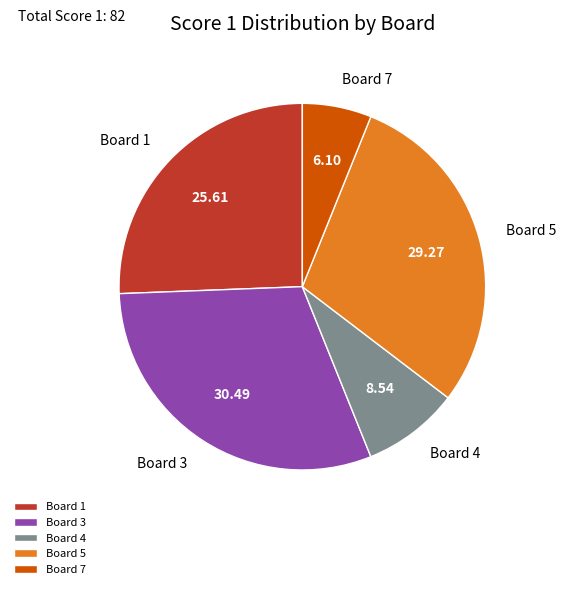

Approximately how many times larger is the value at Board 1 compared to Board 5?

0.9